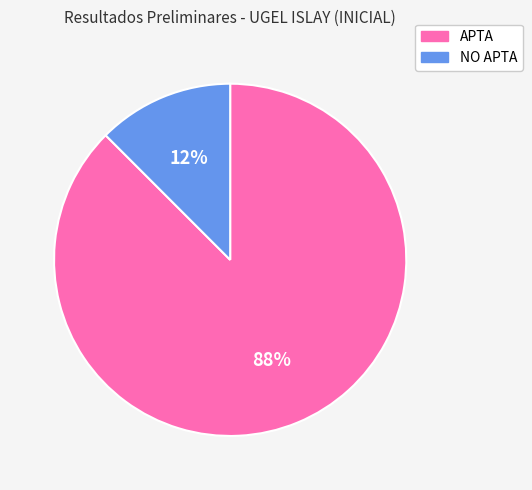

How many segments does this pie chart have?

2